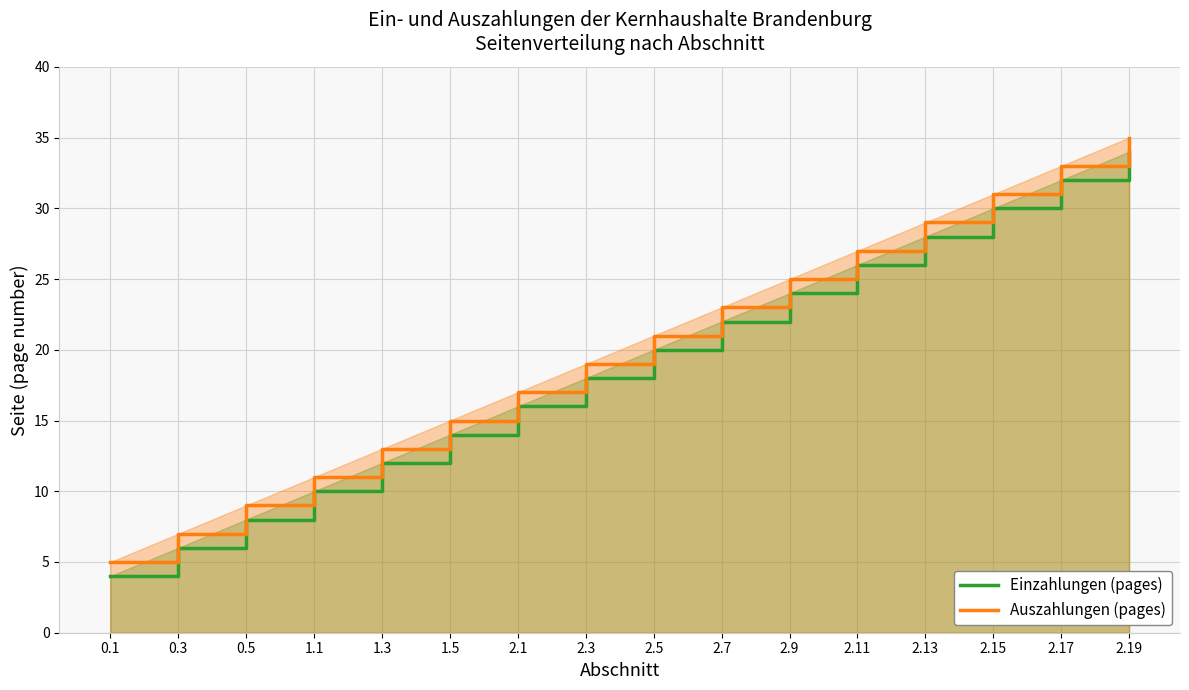

Between 1.5 and 2.7, which series saw the biggest shift?

Einzahlungen (pages)